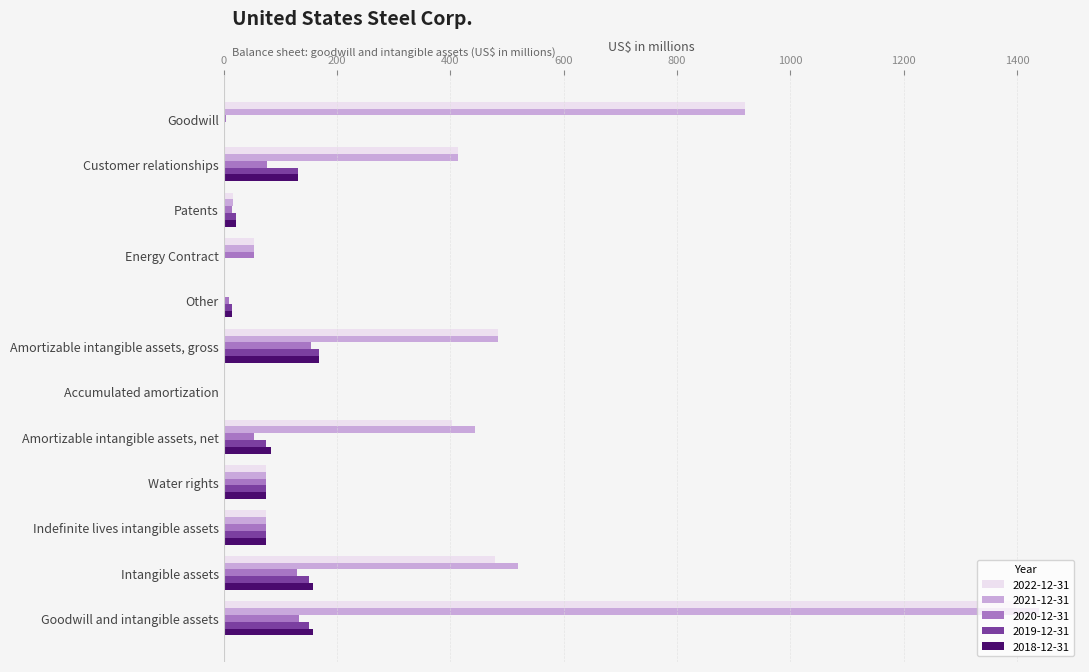

Which series has the largest range (max minus min)?

2021-12-31